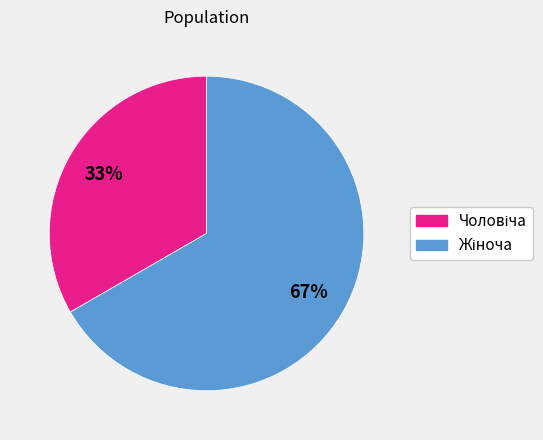

Is there any slice that represents more than half of the pie?

Yes